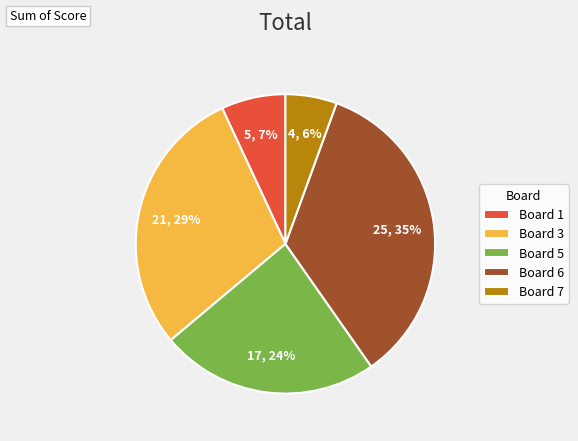

Does any single category account for the majority?

No